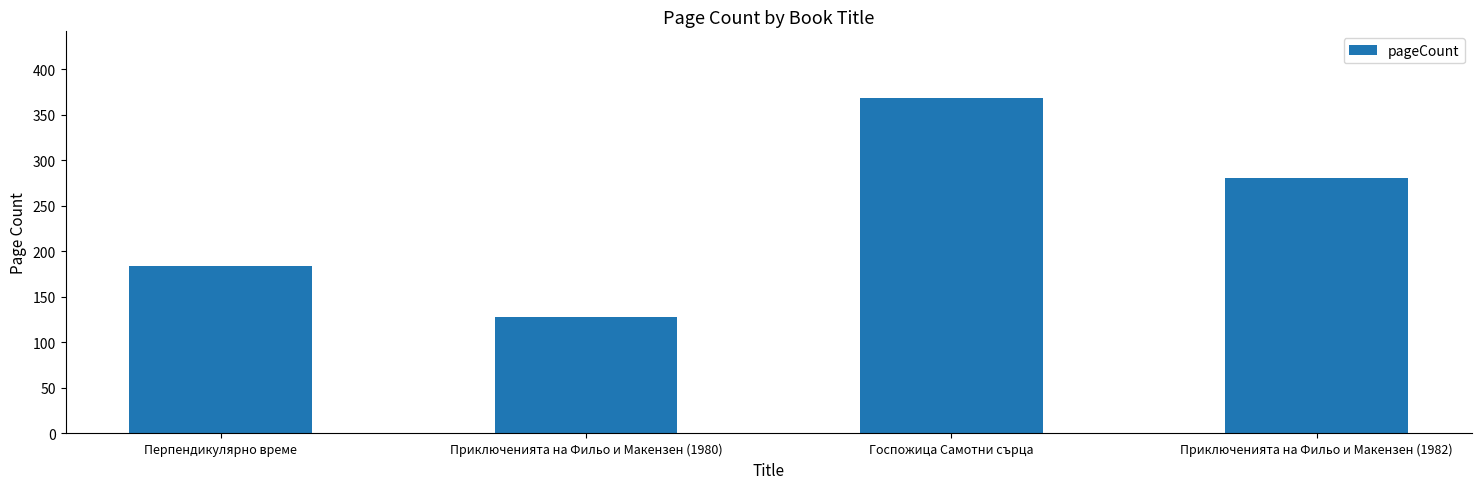

Rank the categories by value from highest to lowest.

Госпожица Самотни сърца, Приключенията на Фильо и Макензен (1982), Перпендикулярно време, Приключенията на Фильо и Макензен (1980)